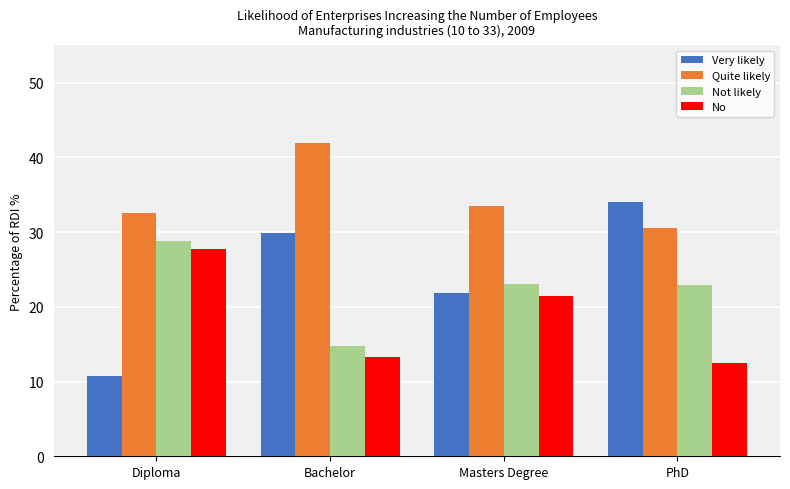

What is the average value of the Not likely series?

22.4